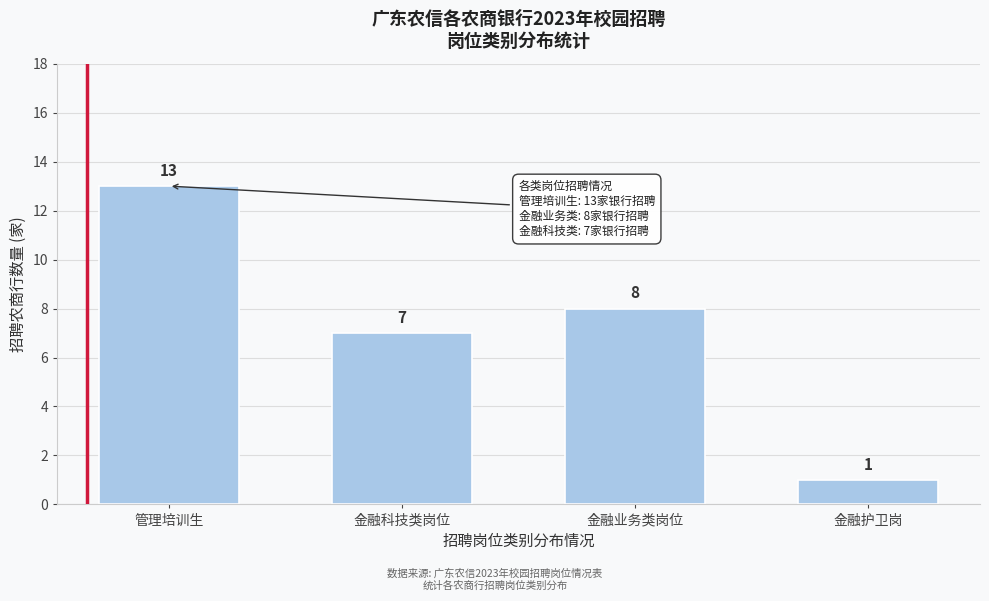

Reading left to right, list all the values displayed in this chart.

13	7	8	1